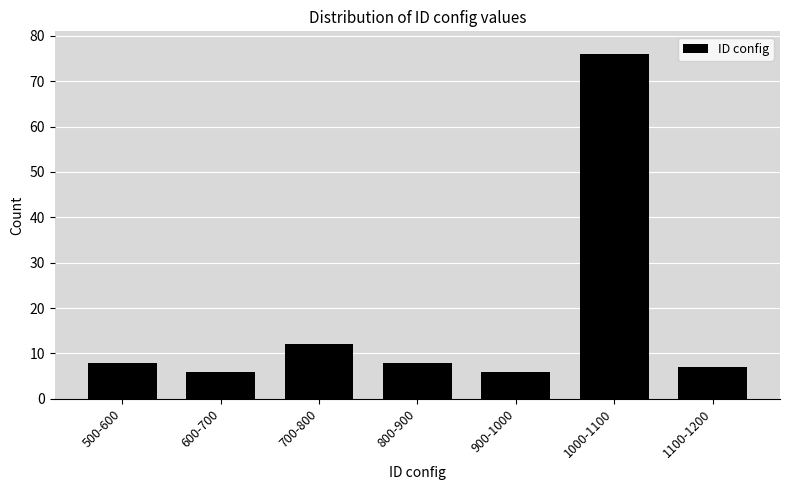

Reading left to right, list all the values displayed in this chart.

500-600=8	600-700=6	700-800=12	800-900=8	900-1000=6	1000-1100=76	1100-1200=7